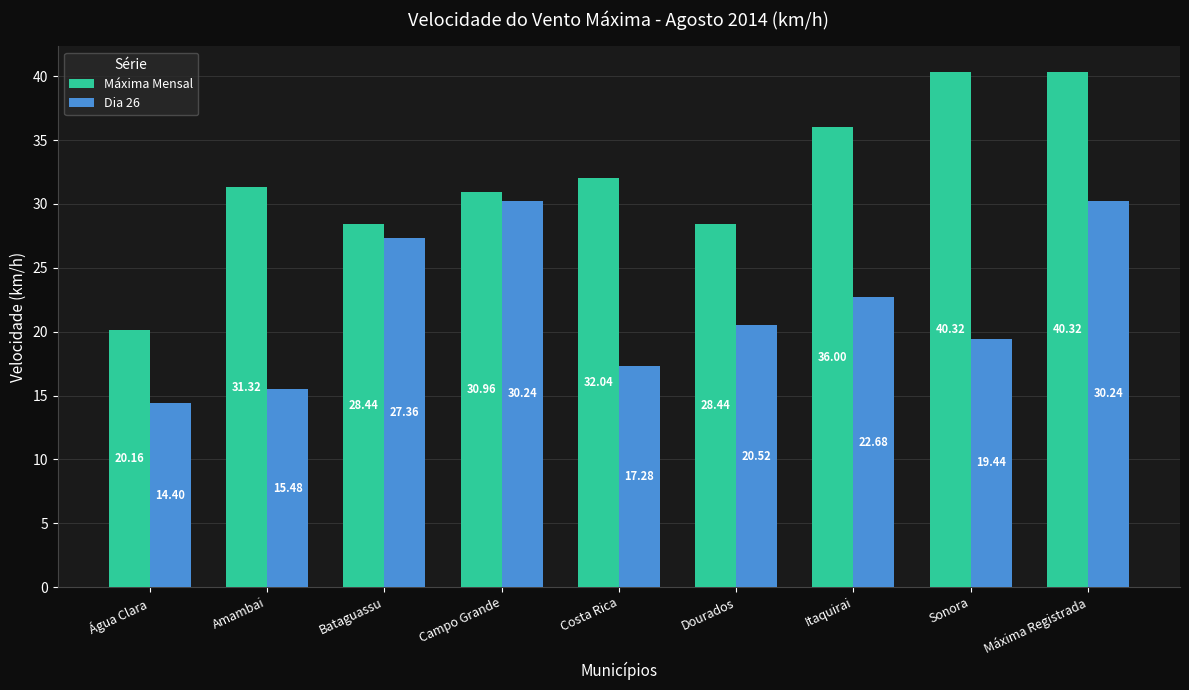

Which series has the widest spread of values?

Máxima Mensal